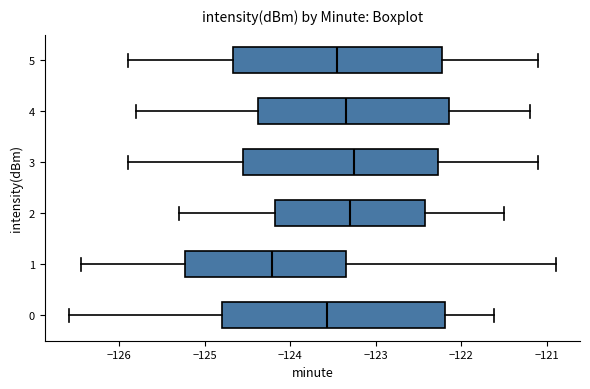

Where is the left edge of the box at y = 2 on the x-axis? The values are not printed on the chart, so give them approximately, as read against the axis.

-124.2